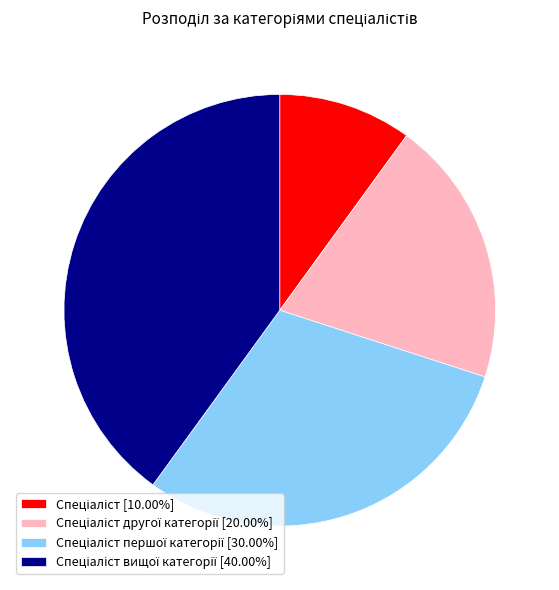

Is there any slice that represents more than half of the pie?

No